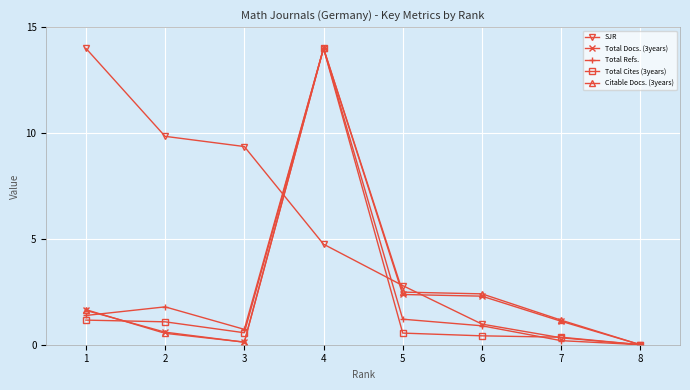

What is the value of the SJR point at the 6th from the left?

1.0